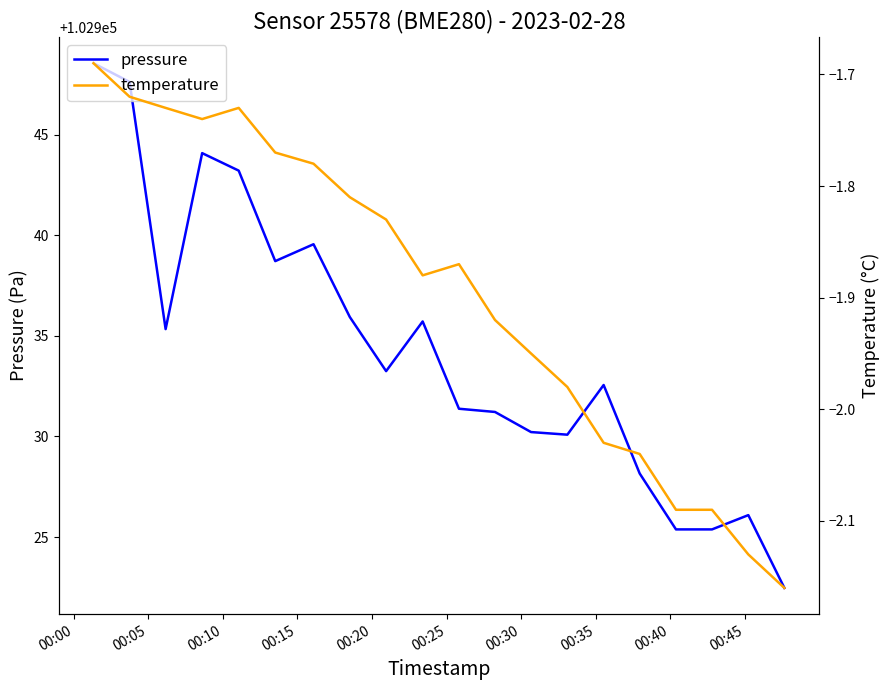

True or false: temperature and pressure intersect in this chart.

False